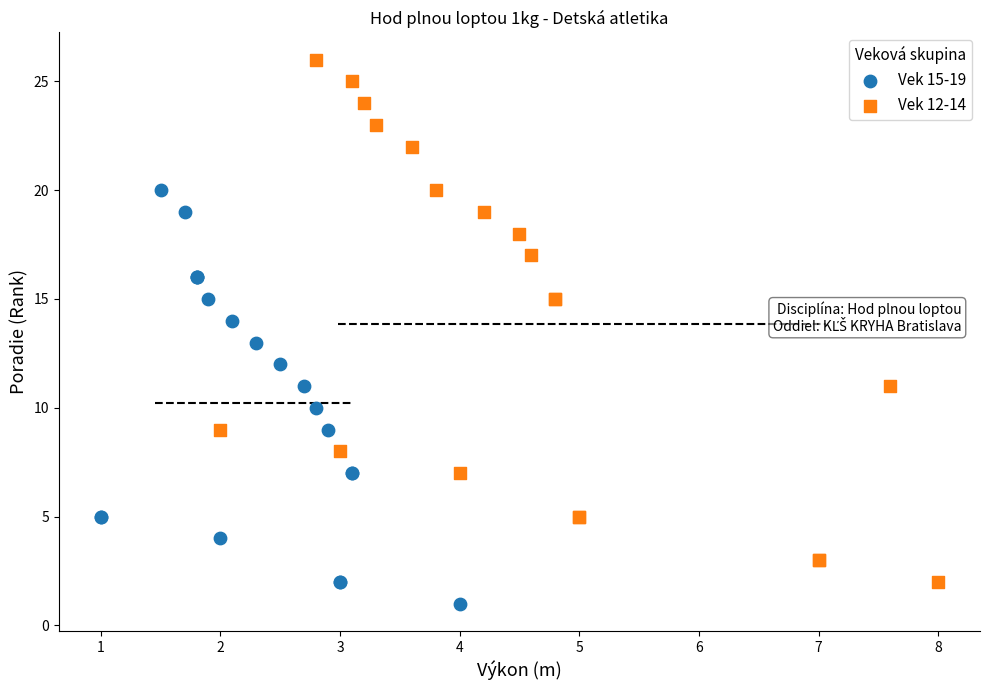

Which series has the widest spread of Y values?

Vek 12-14